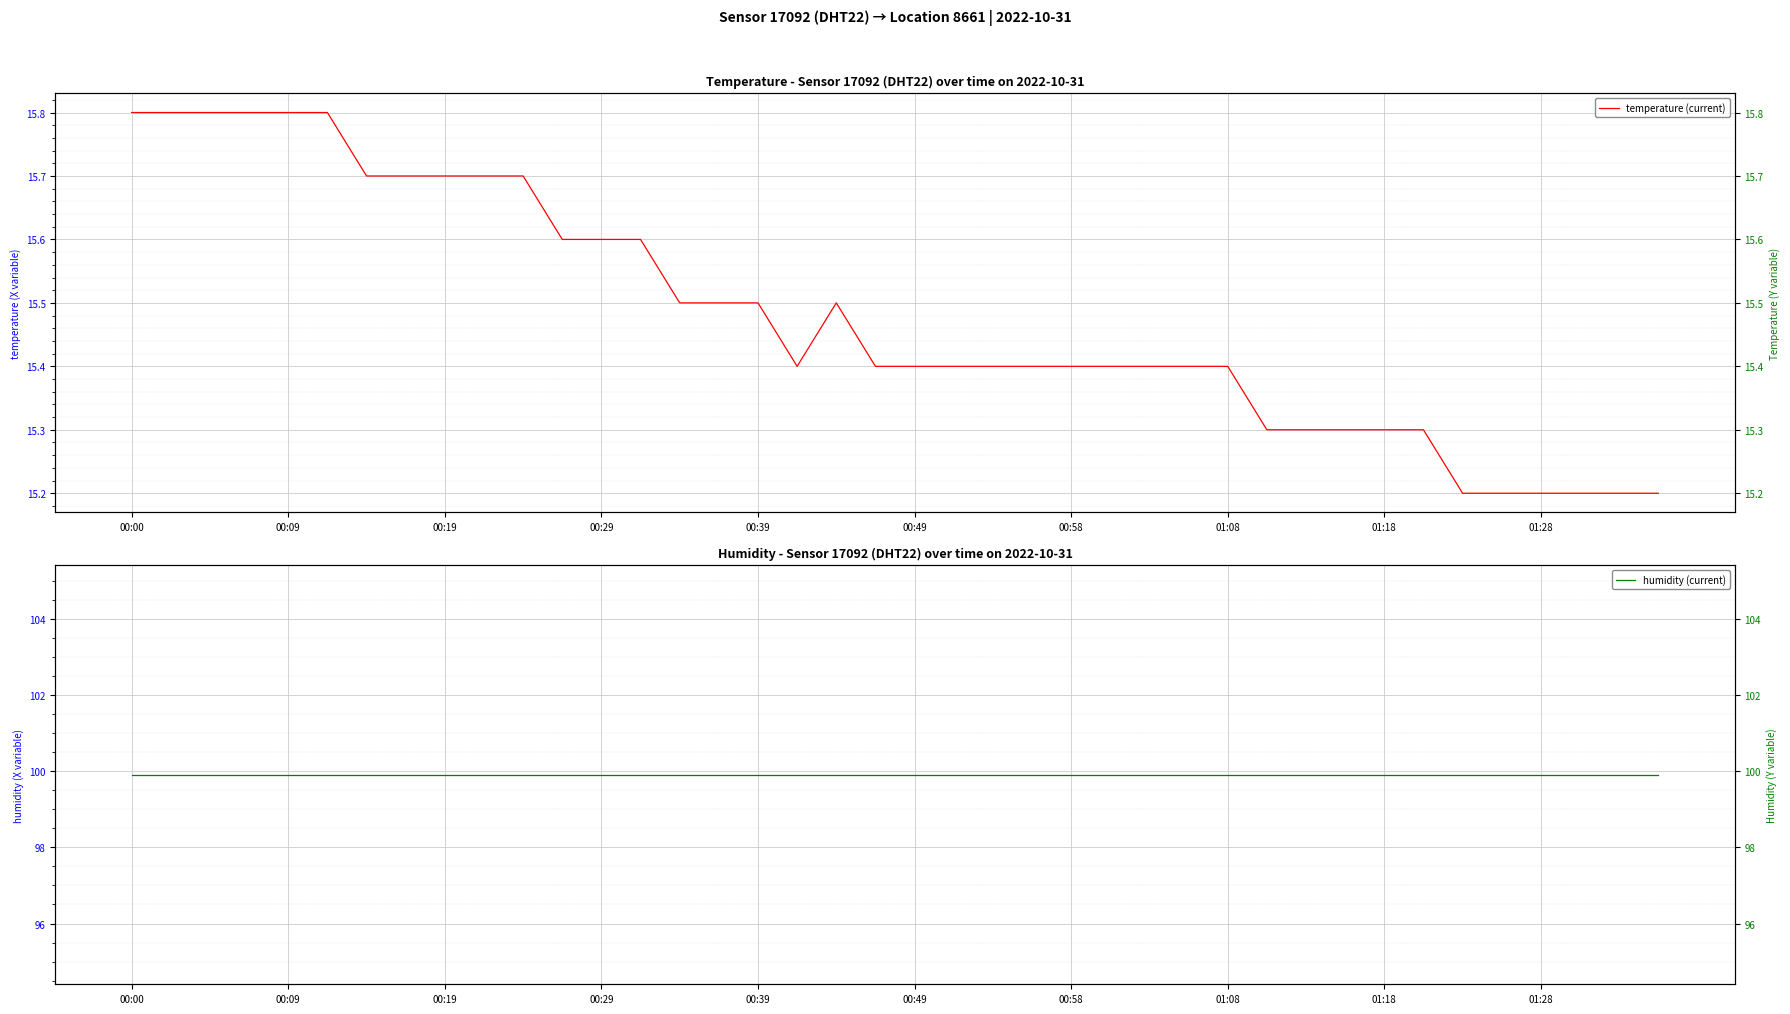

What is the difference between the maximum and minimum values in the temperature (current) series?

0.6